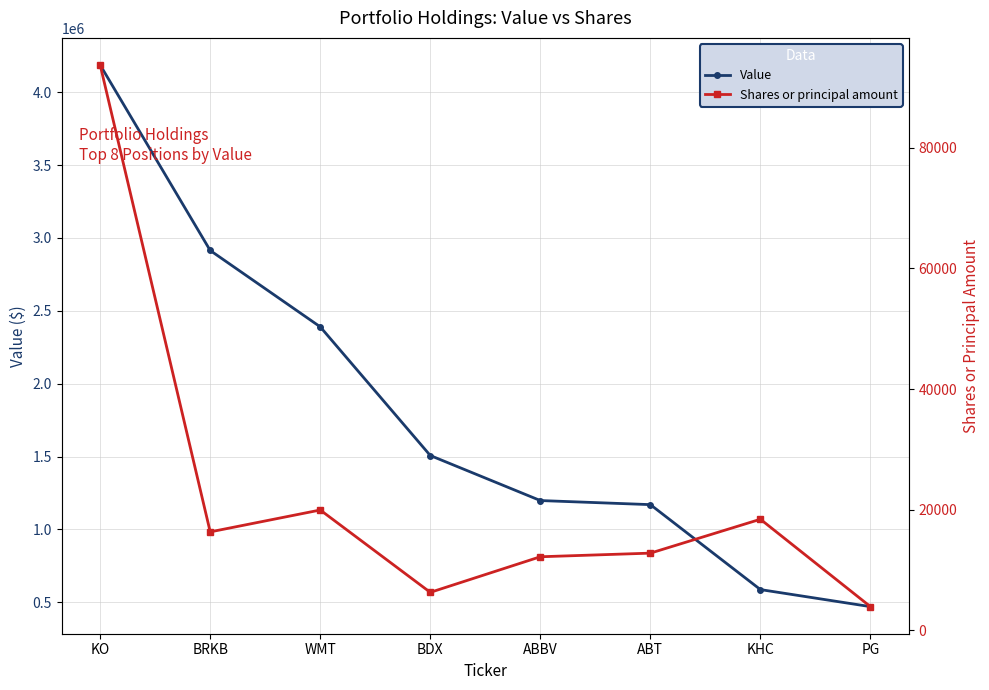

Is this an area chart (filled region under the line)?

No